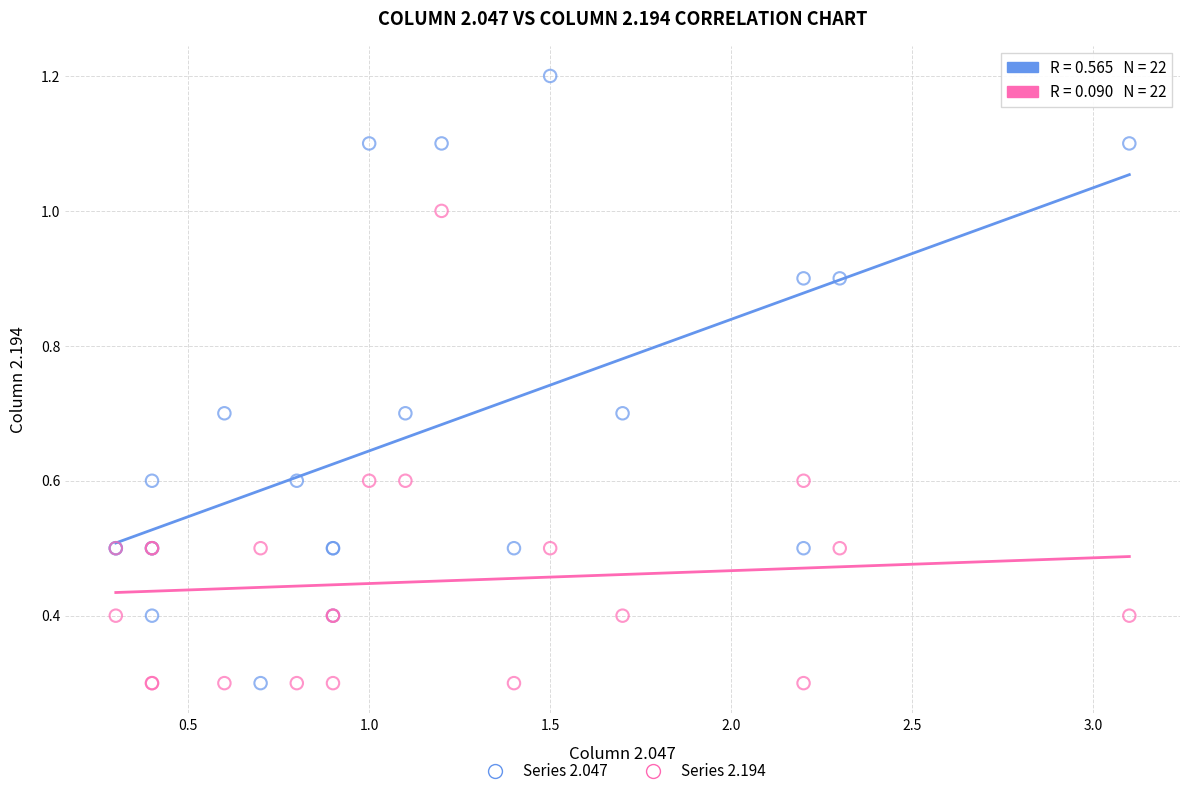

What is the X range (max minus min) for the scatter plot?

2.8